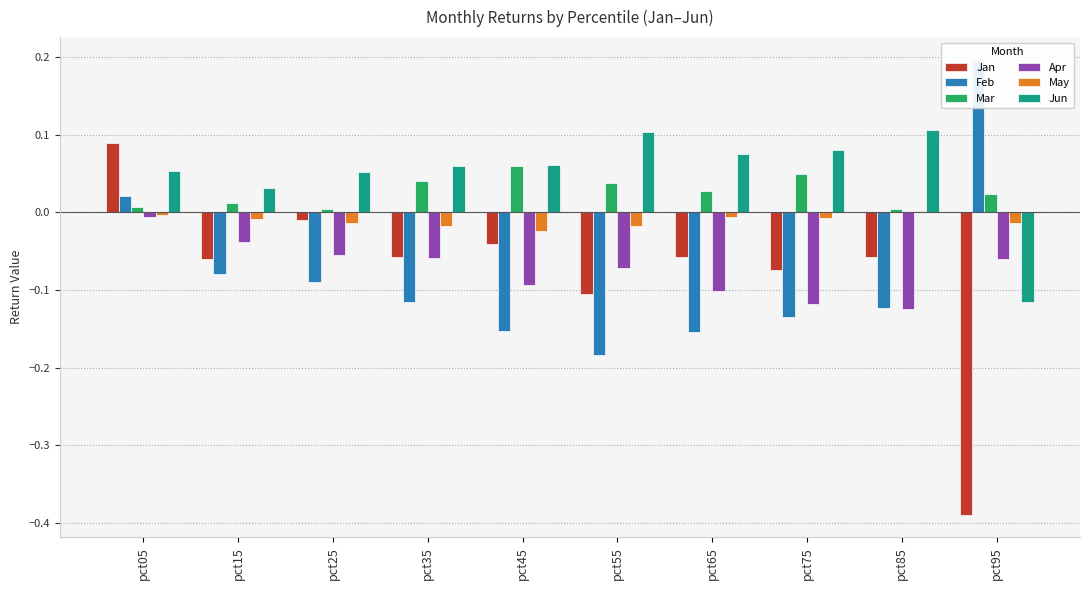

The value of Apr at pct45 is -0.1. True or false?

True